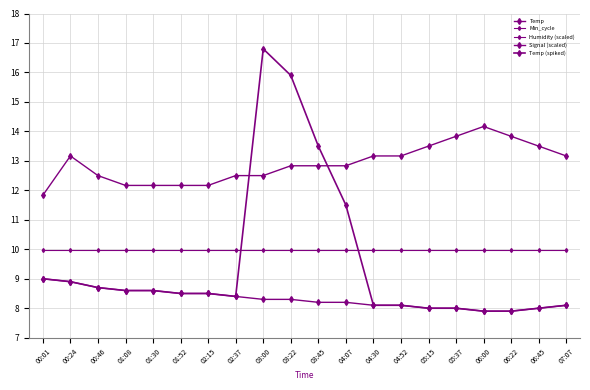

How many lines are shown in the chart?

5